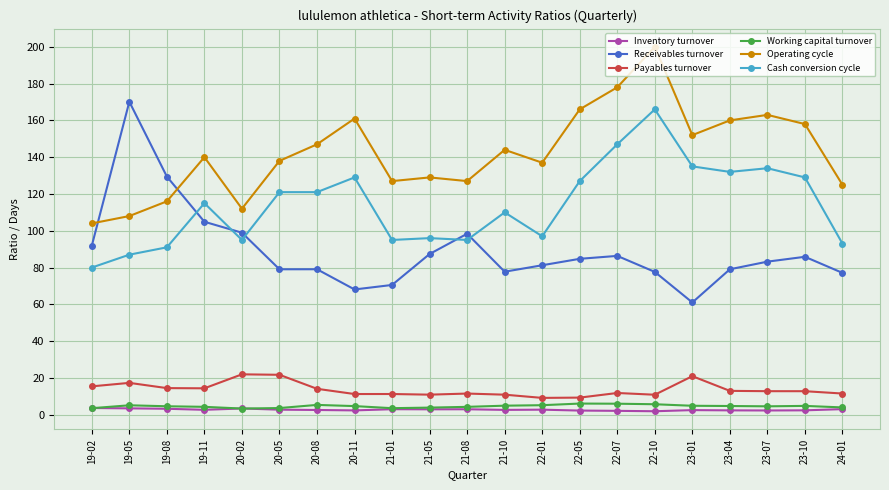

What is the difference between the highest and lowest values at 22-07?

175.9